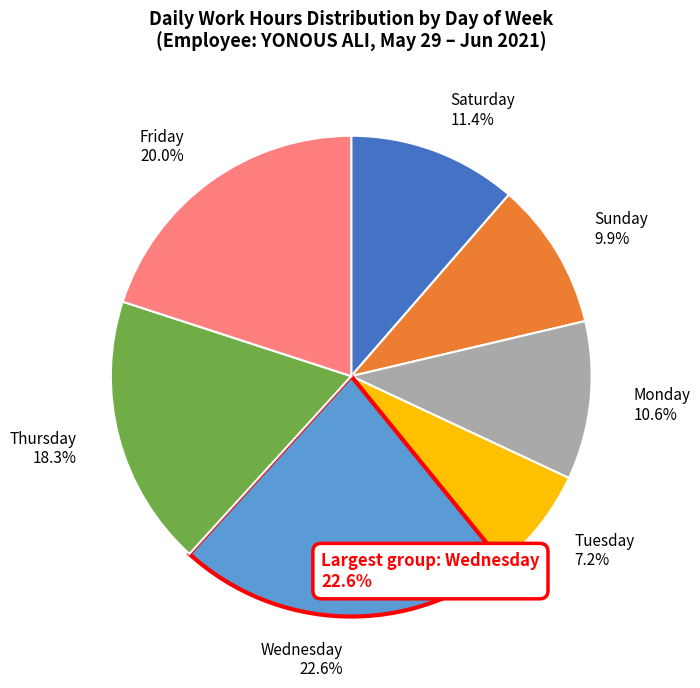

Which category has the biggest portion of the pie?

Wednesday